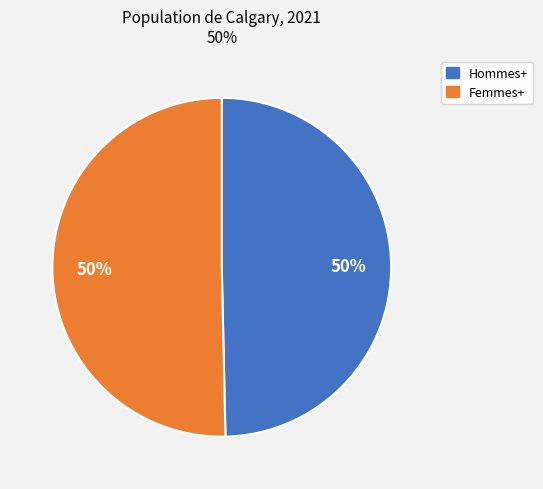

Is the sum of Femmes+ and Hommes+ greater than half?

Yes